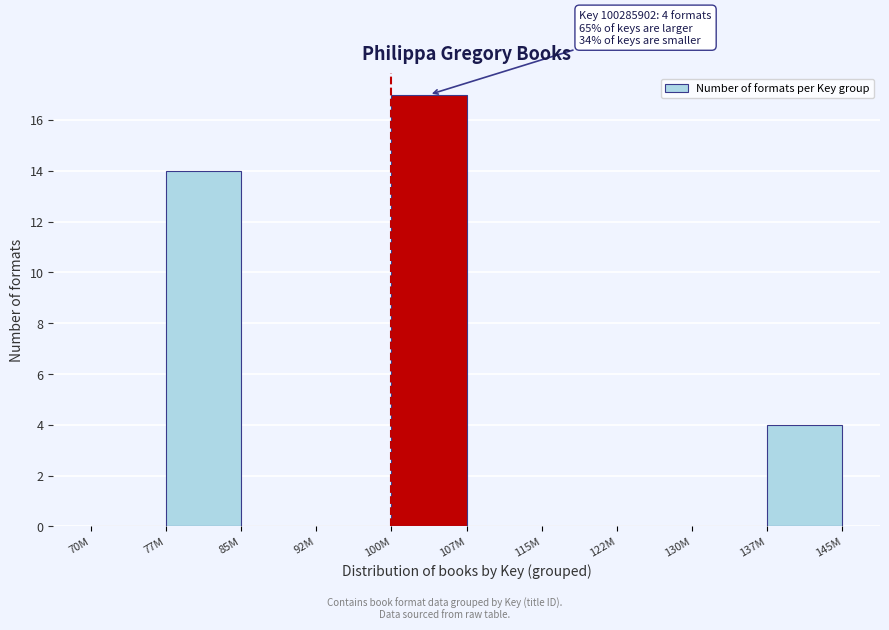

Reading left to right, list all the values displayed in this chart.

70M=0	77M=14	85M=0	92M=0	100M=17	107M=0	115M=0	122M=0	130M=0	137M=4